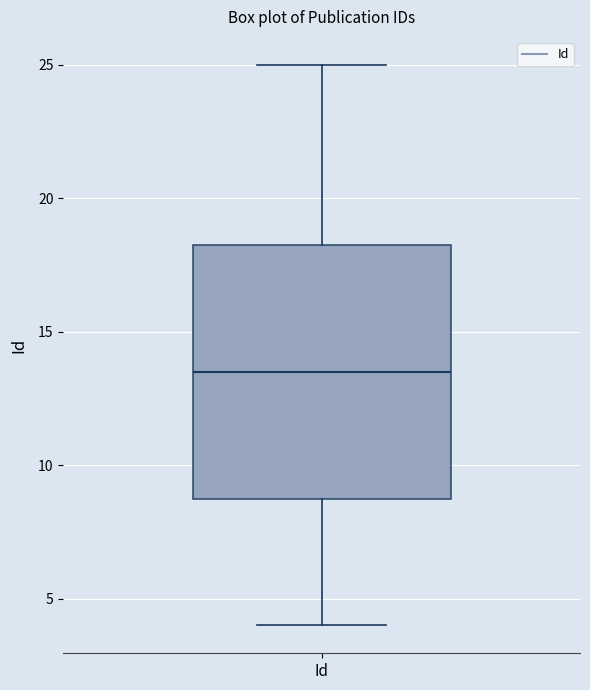

Read this box plot against the y-axis: the position of the median line, the range covered by the box, and the ends of both whiskers. The values are not printed on the chart, so give them approximately, as read against the axis.

median 13.5, box 9.0 to 18.5, whiskers 4.0 to 25.0